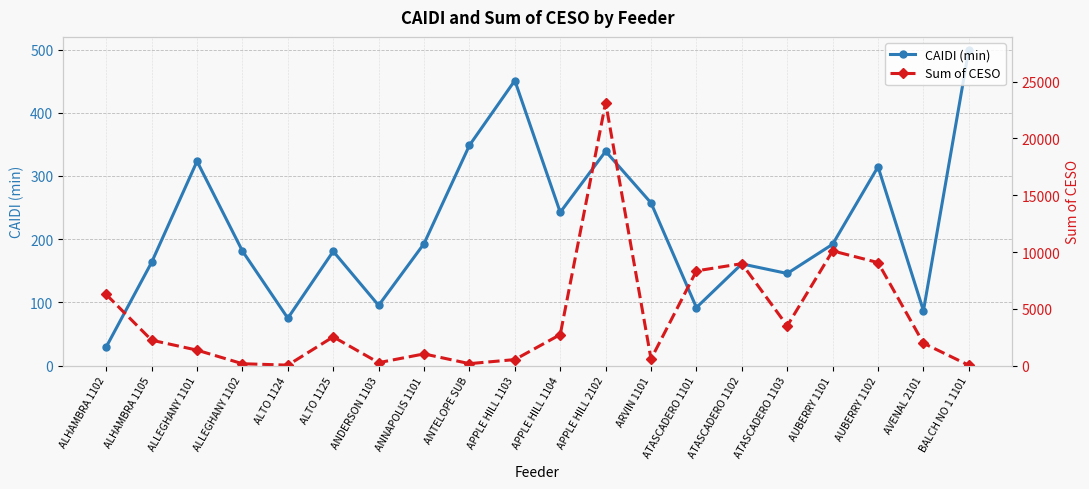

What is the label of the 20th point from the left?

BALCH NO 1 1101